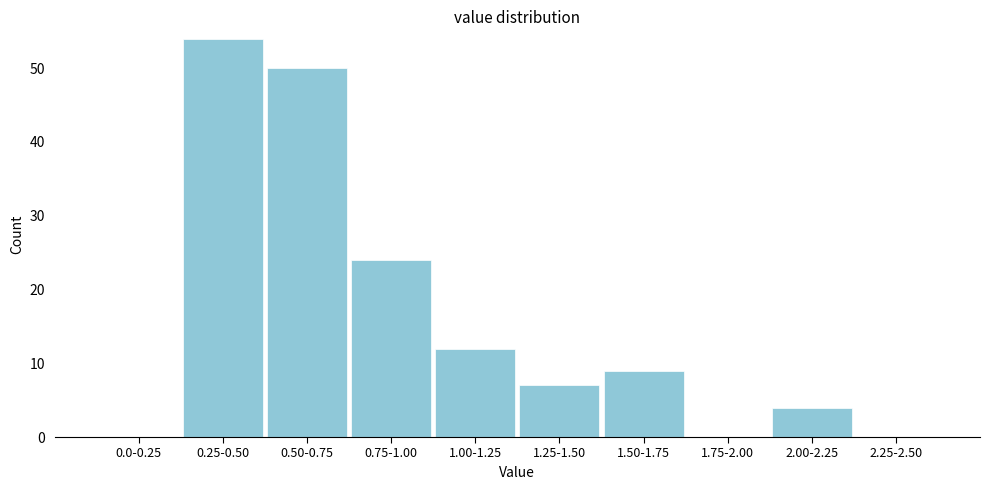

Reading left to right, what are all the values shown in this chart?

0.0-0.25=0	0.25-0.50=54	0.50-0.75=50	0.75-1.00=24	1.00-1.25=12	1.25-1.50=7	1.50-1.75=9	1.75-2.00=0	2.00-2.25=4	2.25-2.50=0